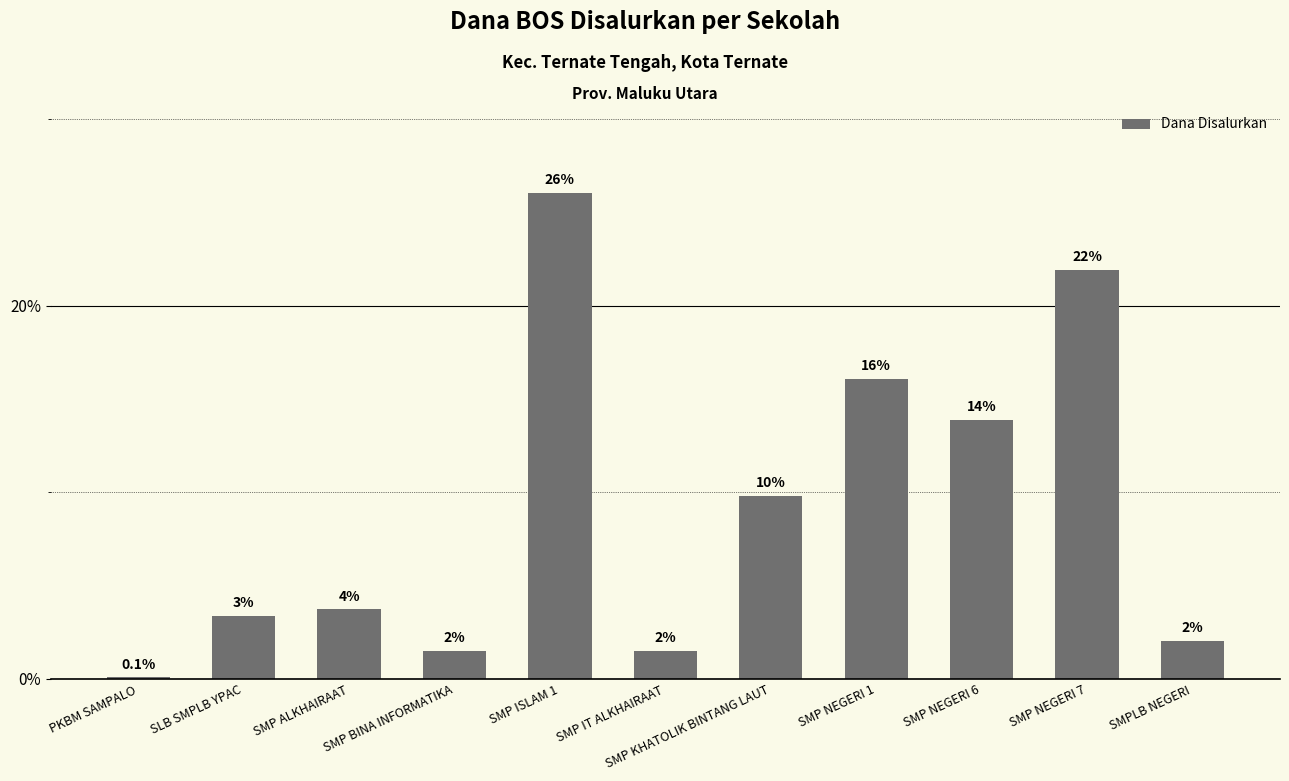

The value at SMP NEGERI 6 is 13.9. True or false?

True